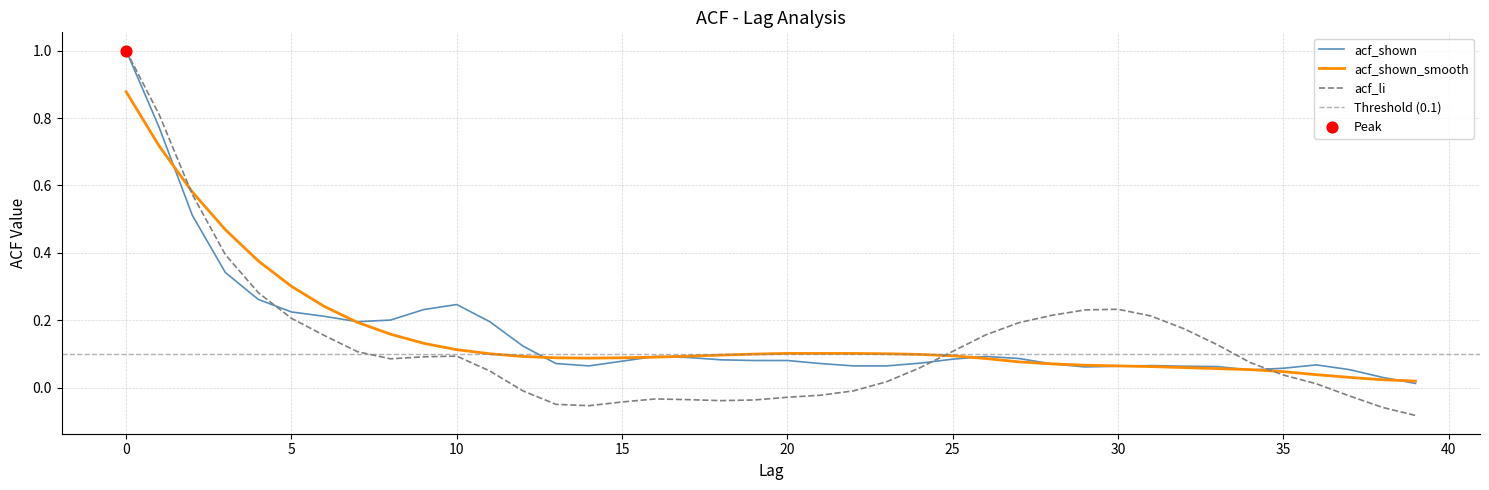

At how many categories does at least one series exceed 0?

40